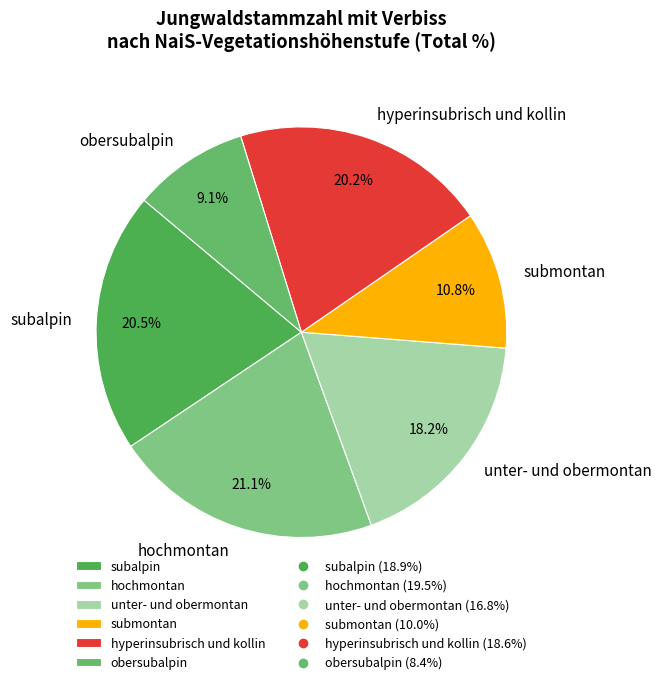

Approximately how many times larger is the value at unter- und obermontan compared to hochmontan?

0.9